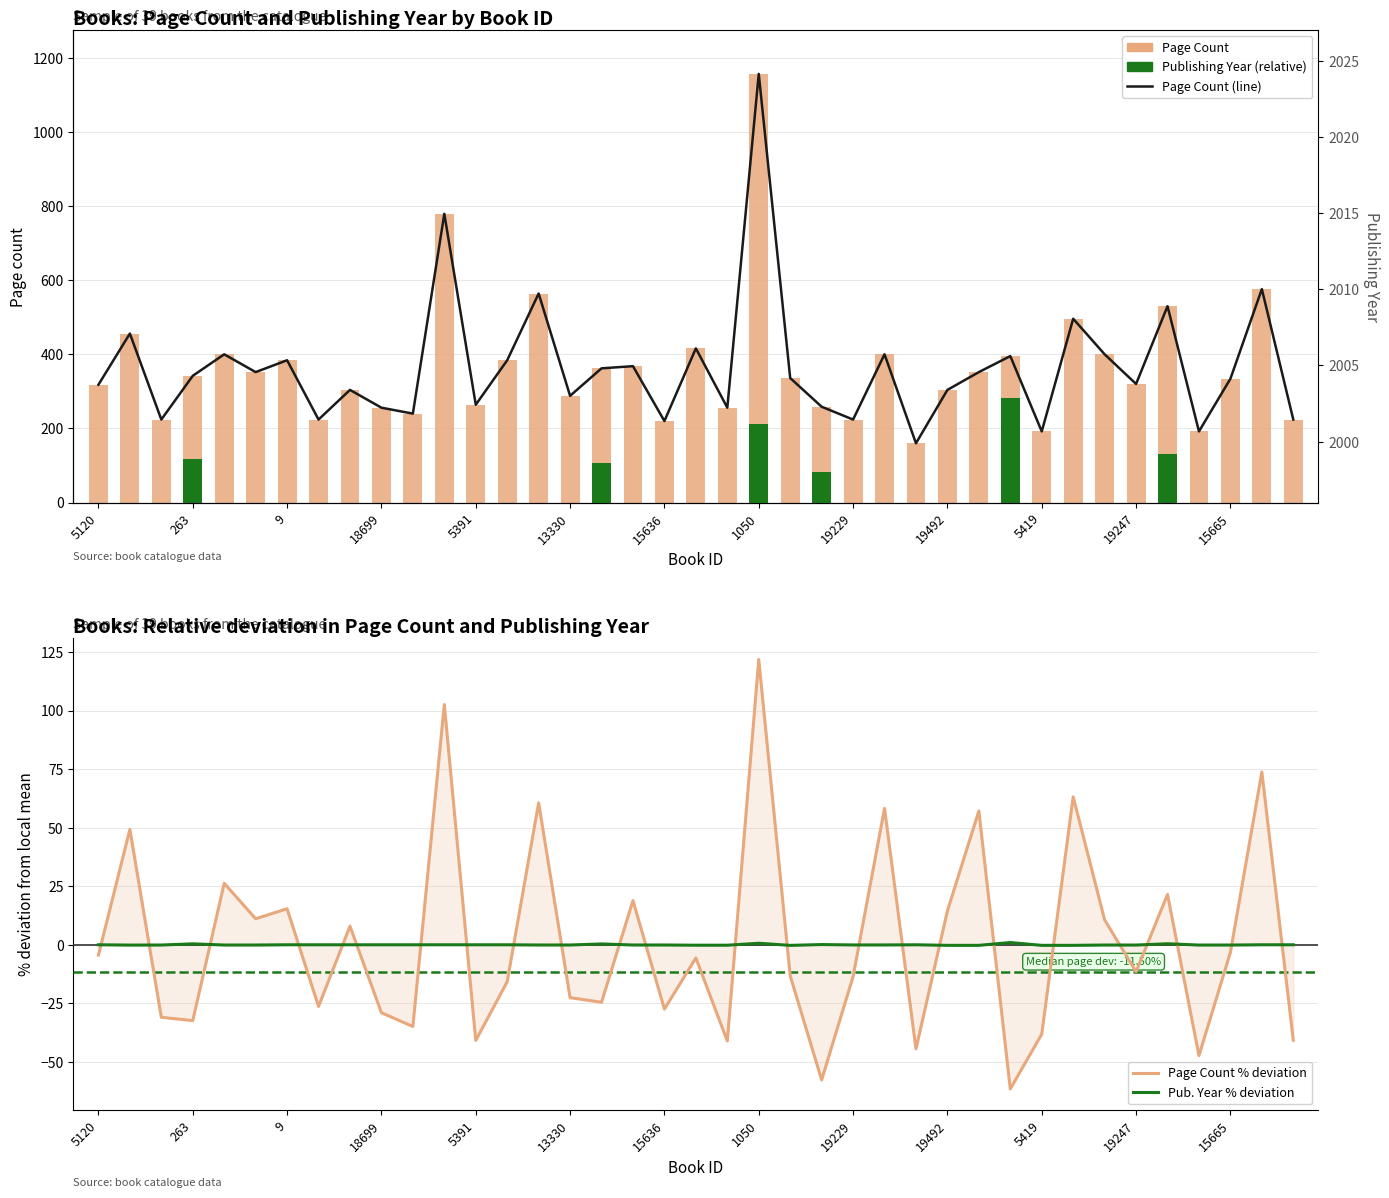

What is the sum of the Page Count % deviation values at 14 and 35?

13.3